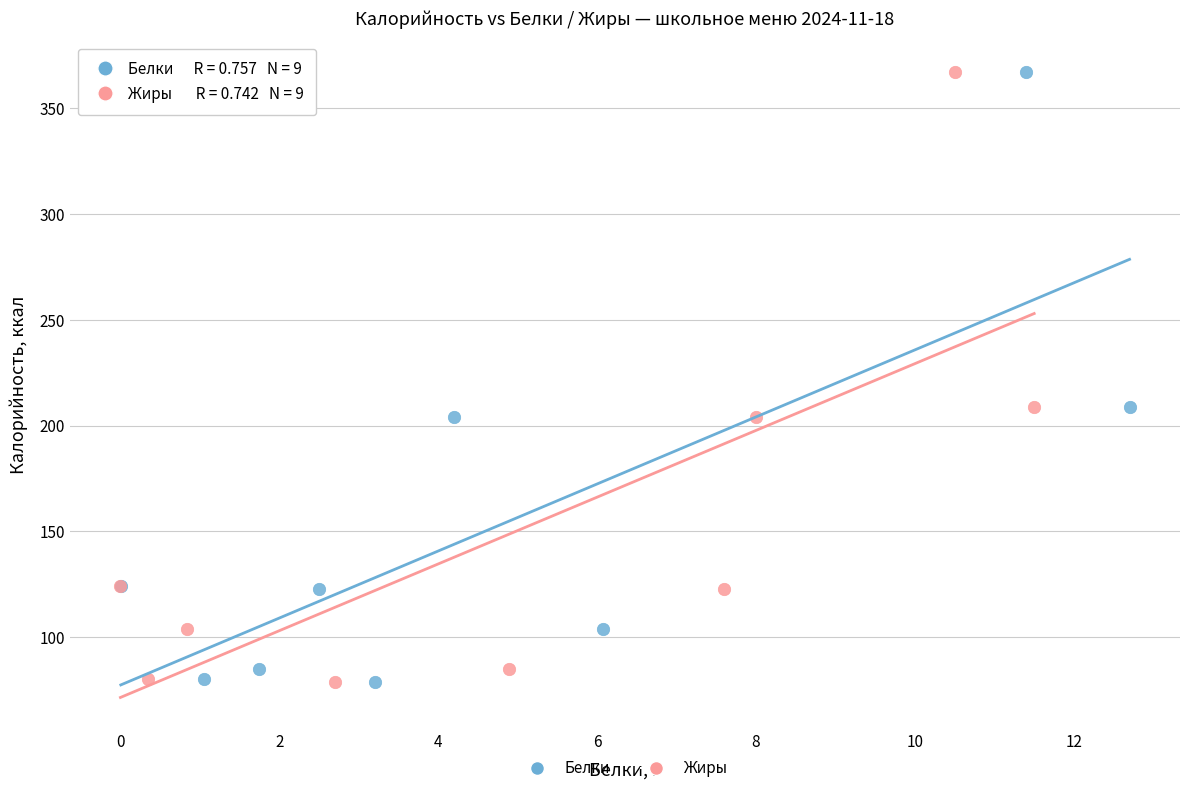

What are all the series names shown in the legend?

Белки, Жиры